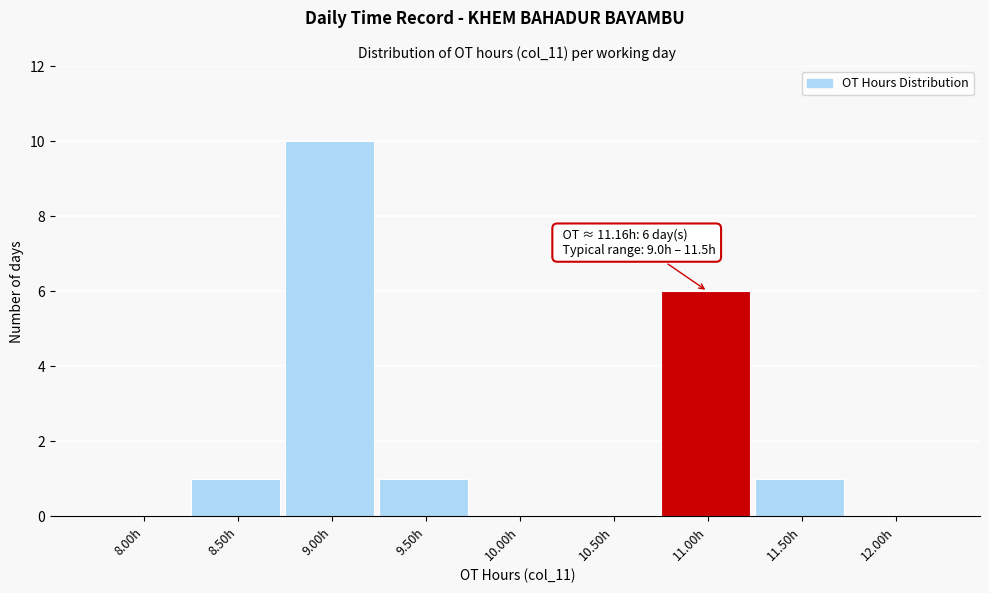

Reading right to left, list all the values displayed in this chart.

12.00h=0	11.50h=1	11.00h=6	10.50h=0	10.00h=0	9.50h=1	9.00h=10	8.50h=1	8.00h=0